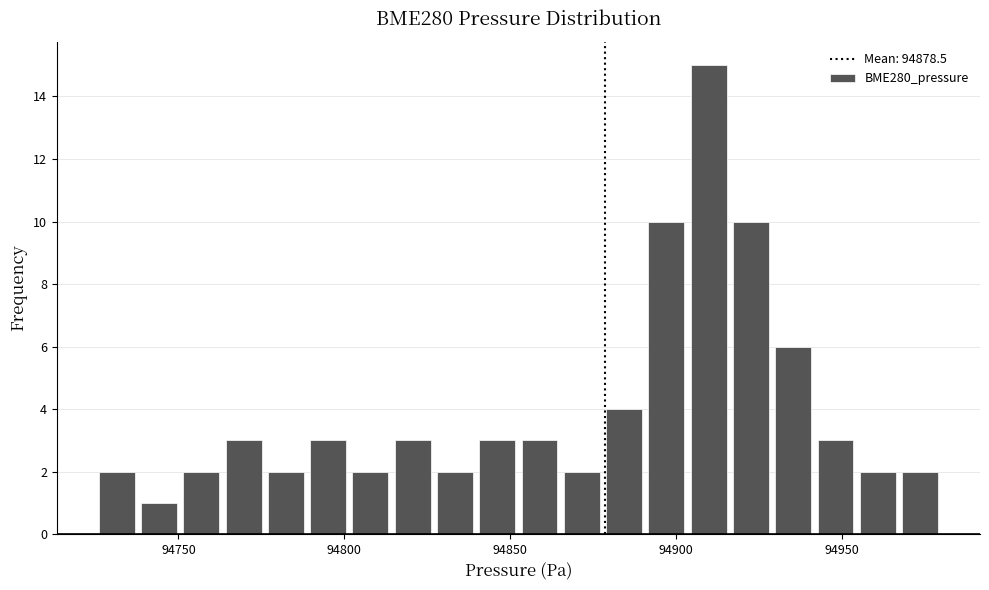

Read against the x-axis, roughly where is the centre of the tallest bar?

94910